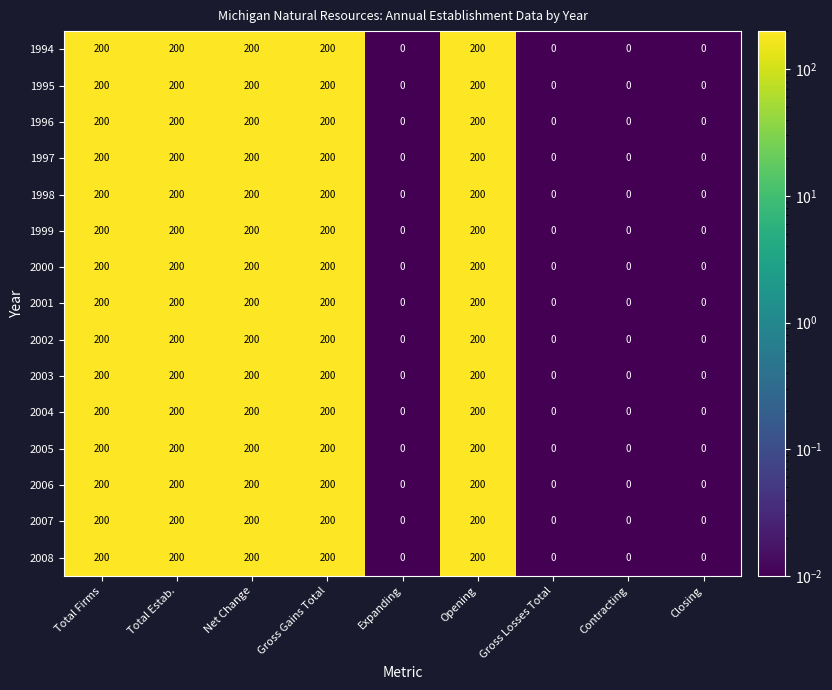

How many series are shown in this chart?

15